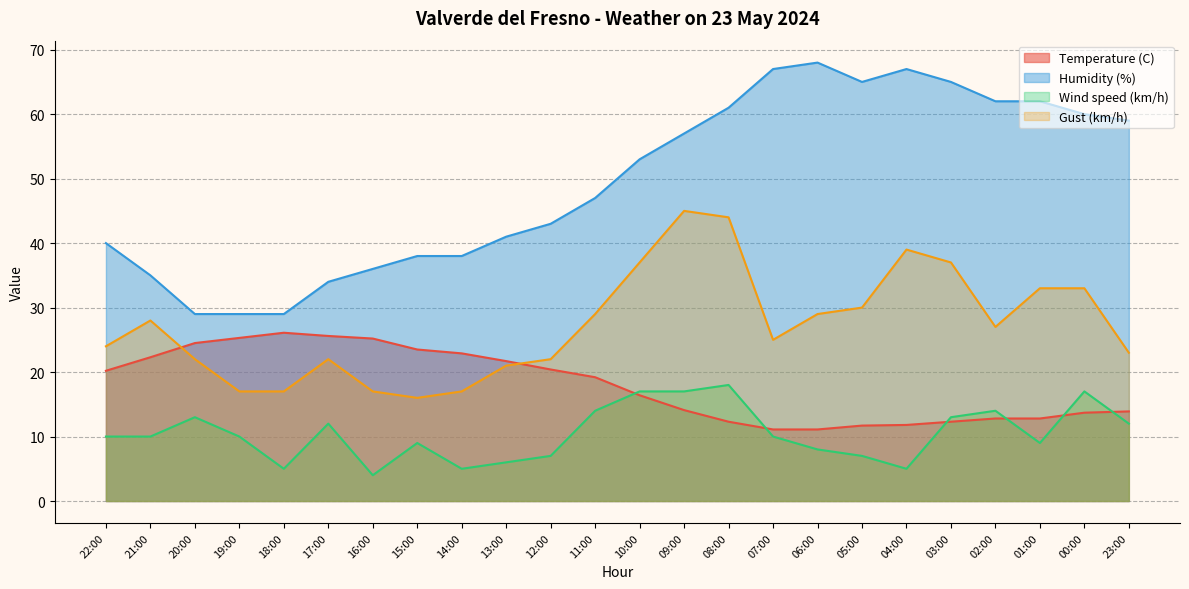

Reading left to right, what are all the values shown in this chart?

Temperature (C): 22:00=20.2	21:00=22.3	20:00=24.5	19:00=25.3	18:00=26.1	17:00=25.6	16:00=25.2	15:00=23.5	14:00=22.9	13:00=21.7	12:00=20.4	11:00=19.2	10:00=16.4	09:00=14.1	08:00=12.3	07:00=11.1	06:00=11.1	05:00=11.7	04:00=11.8	03:00=12.3	02:00=12.8	01:00=12.8	00:00=13.7	23:00=13.9
Humidity (%): 22:00=40.0	21:00=35.0	20:00=29.0	19:00=29.0	18:00=29.0	17:00=34.0	16:00=36.0	15:00=38.0	14:00=38.0	13:00=41.0	12:00=43.0	11:00=47.0	10:00=53.0	09:00=57.0	08:00=61.0	07:00=67.0	06:00=68.0	05:00=65.0	04:00=67.0	03:00=65.0	02:00=62.0	01:00=62.0	00:00=60.0	23:00=59.0
Wind speed (km/h): 22:00=10.0	21:00=10.0	20:00=13.0	19:00=10.0	18:00=5.0	17:00=12.0	16:00=4.0	15:00=9.0	14:00=5.0	13:00=6.0	12:00=7.0	11:00=14.0	10:00=17.0	09:00=17.0	08:00=18.0	07:00=10.0	06:00=8.0	05:00=7.0	04:00=5.0	03:00=13.0	02:00=14.0	01:00=9.0	00:00=17.0	23:00=12.0
Gust (km/h): 22:00=24.0	21:00=28.0	20:00=22.0	19:00=17.0	18:00=17.0	17:00=22.0	16:00=17.0	15:00=16.0	14:00=17.0	13:00=21.0	12:00=22.0	11:00=29.0	10:00=37.0	09:00=45.0	08:00=44.0	07:00=25.0	06:00=29.0	05:00=30.0	04:00=39.0	03:00=37.0	02:00=27.0	01:00=33.0	00:00=33.0	23:00=23.0